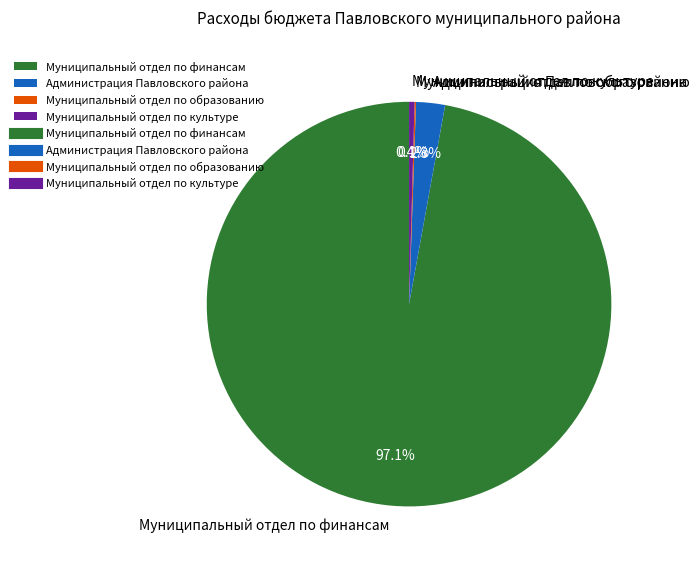

What is the largest slice in the pie chart?

Муниципальный отдел по финансам